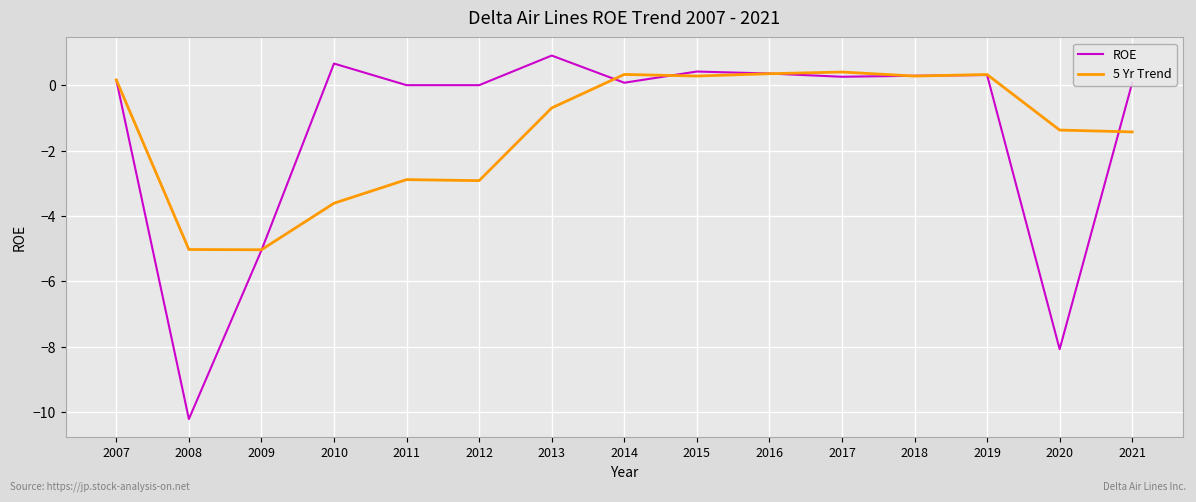

Is it true that ROE equals -5.1 at 2011?

False